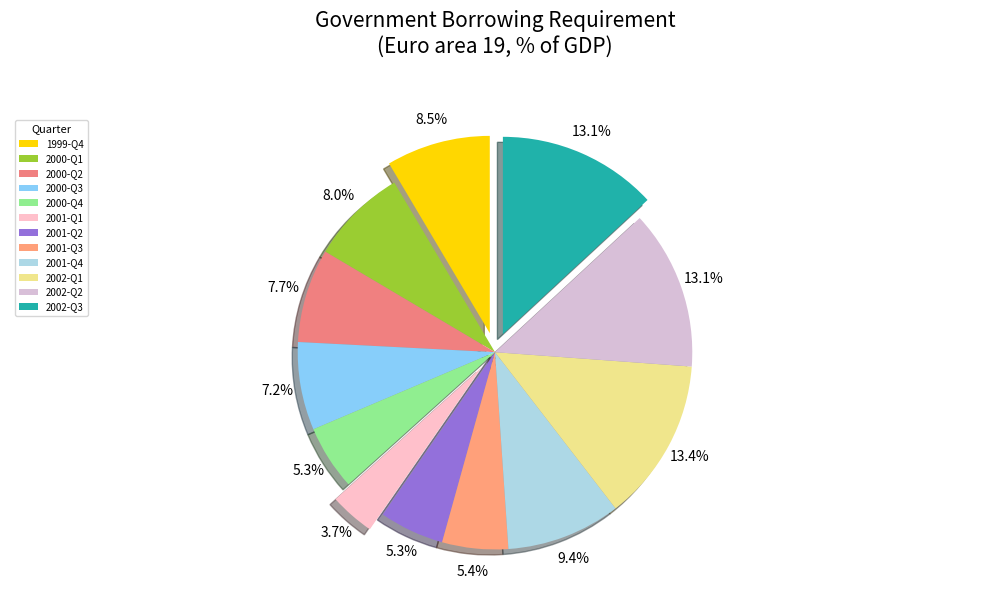

Approximately how many times larger is the value at 2002-Q3 compared to 2001-Q4?

1.4